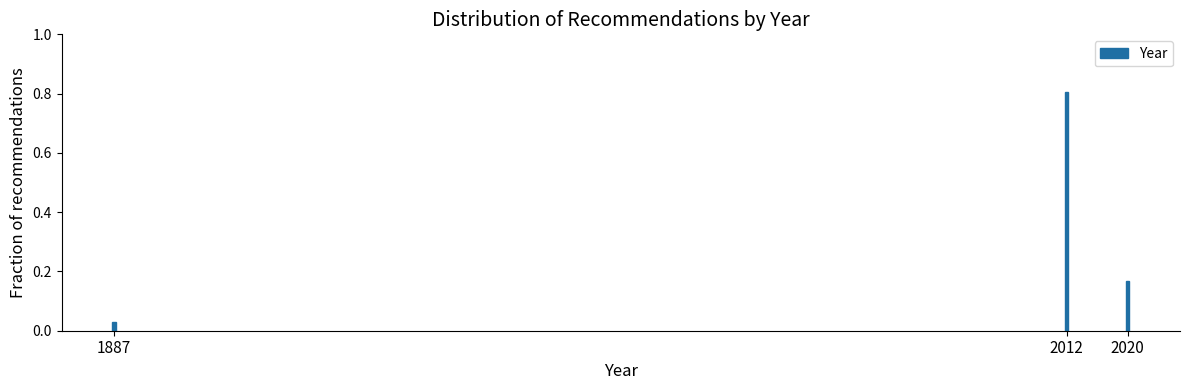

At which label is the value closest to 0?

1887